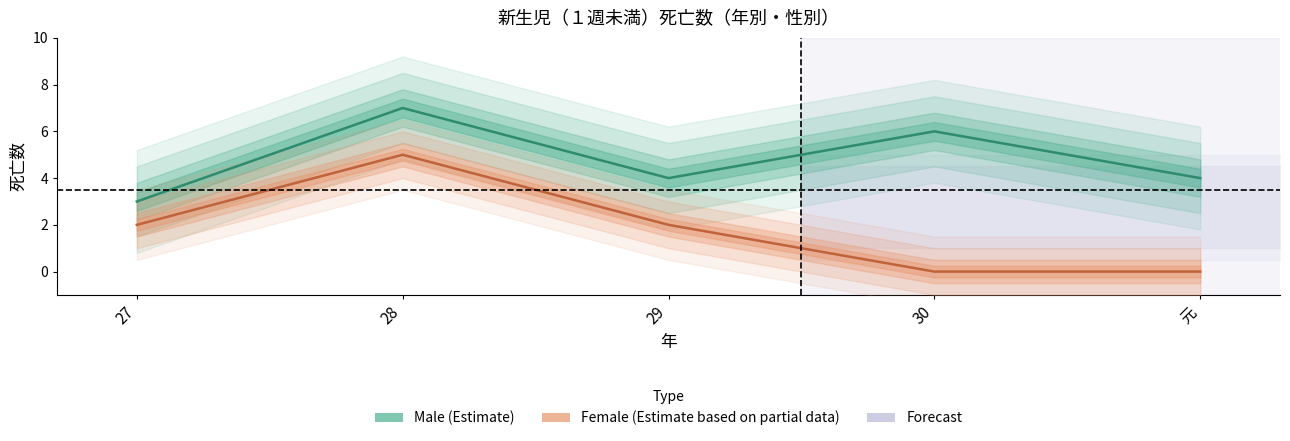

What is the average value of the Female series?

2